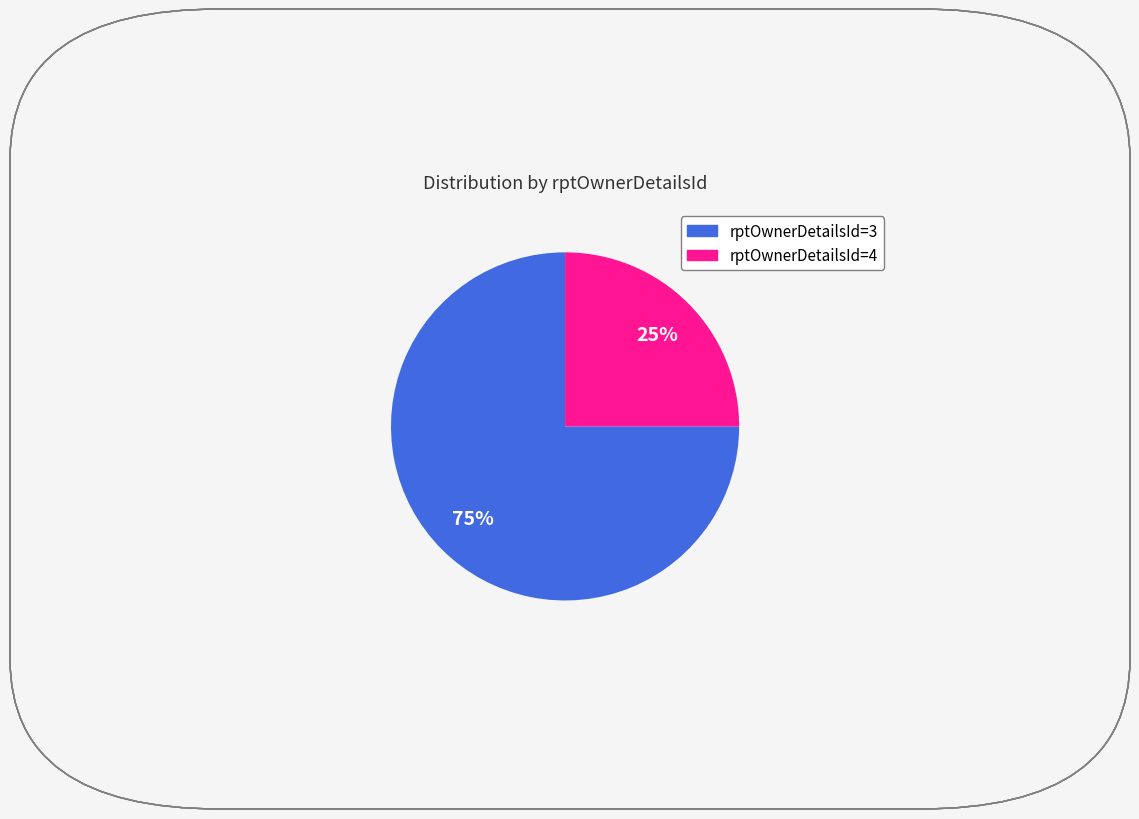

Count the number of slices in the pie.

2